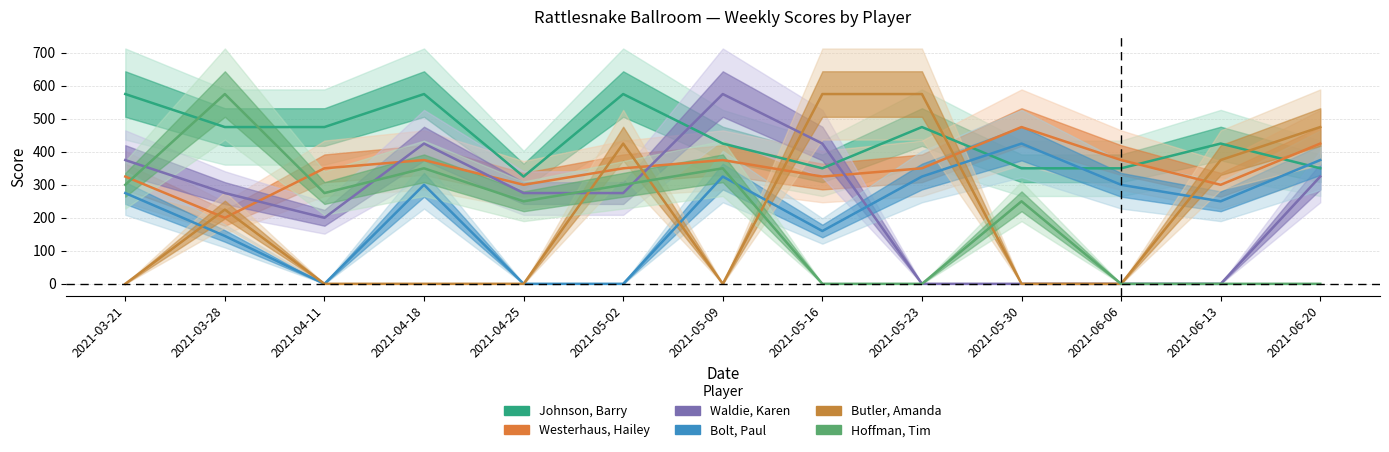

At which category is the sum across all series the highest?

2021-05-09